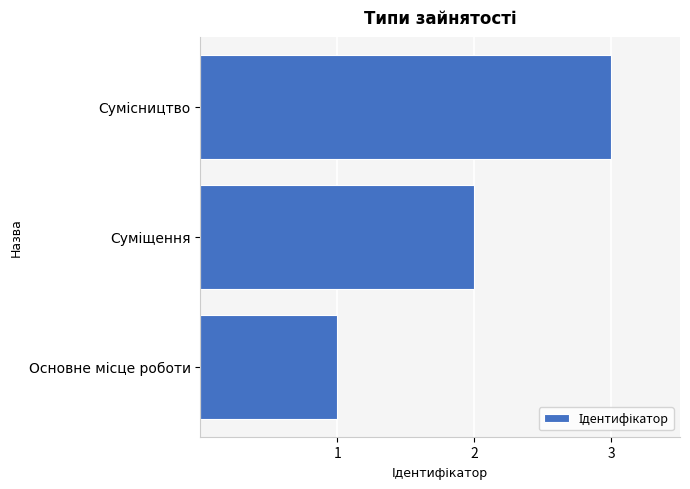

What is the maximum value shown in the chart?

3